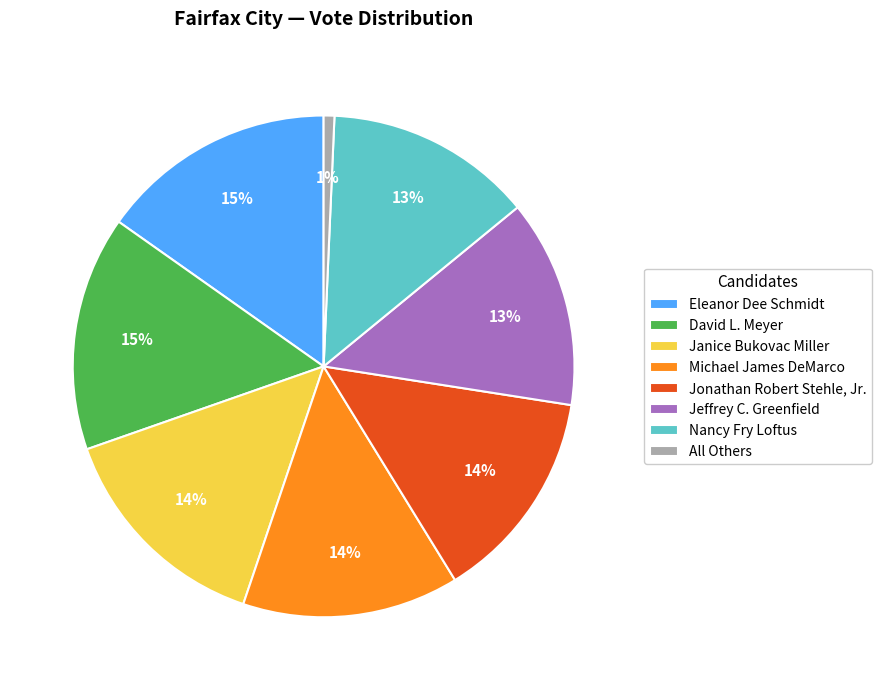

Is there any slice that represents more than half of the pie?

No